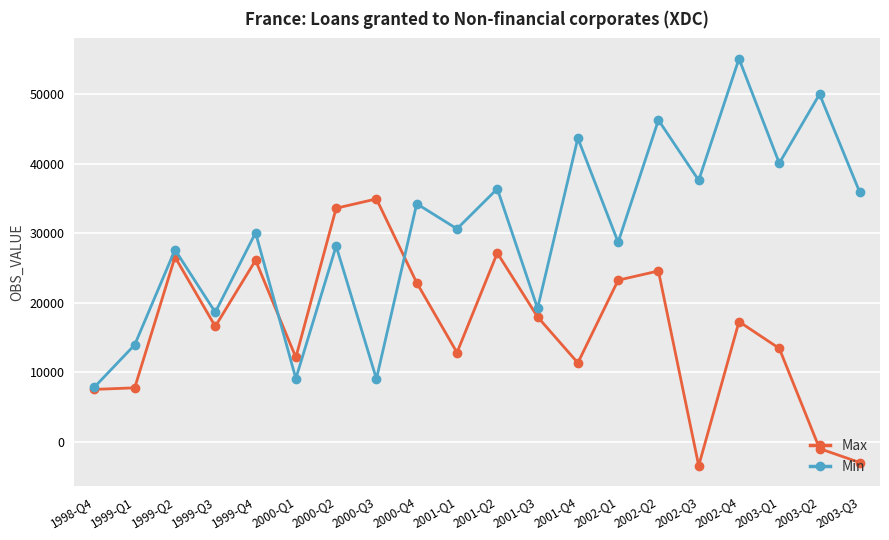

Rank the series at 1999-Q1 from lowest to highest value.

Max, Min